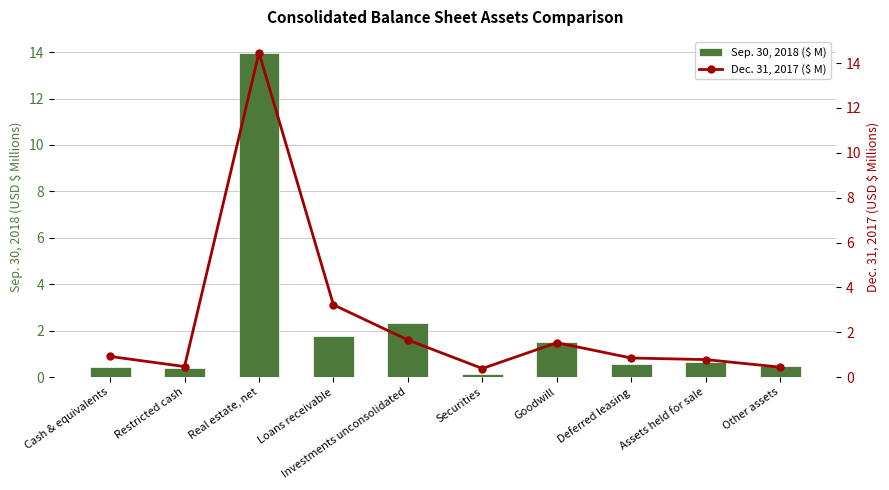

What position from the right is Securities?

5